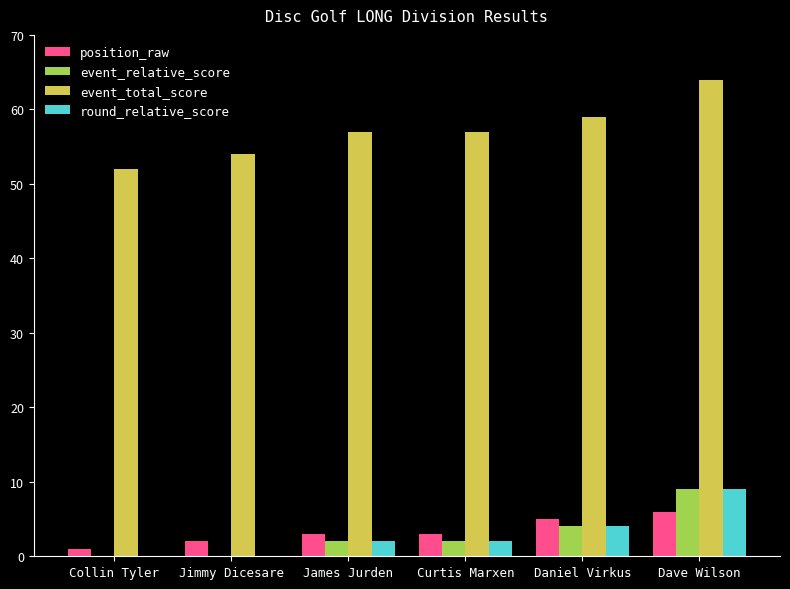

How many bars are there in total?

24